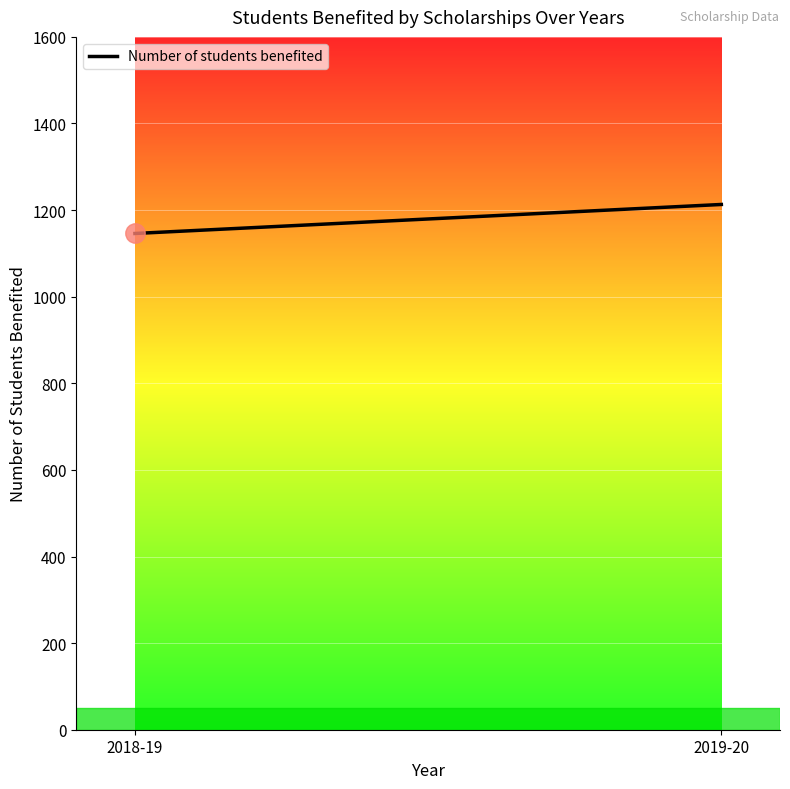

Is it true that the value at 2019-20 is 476?

False